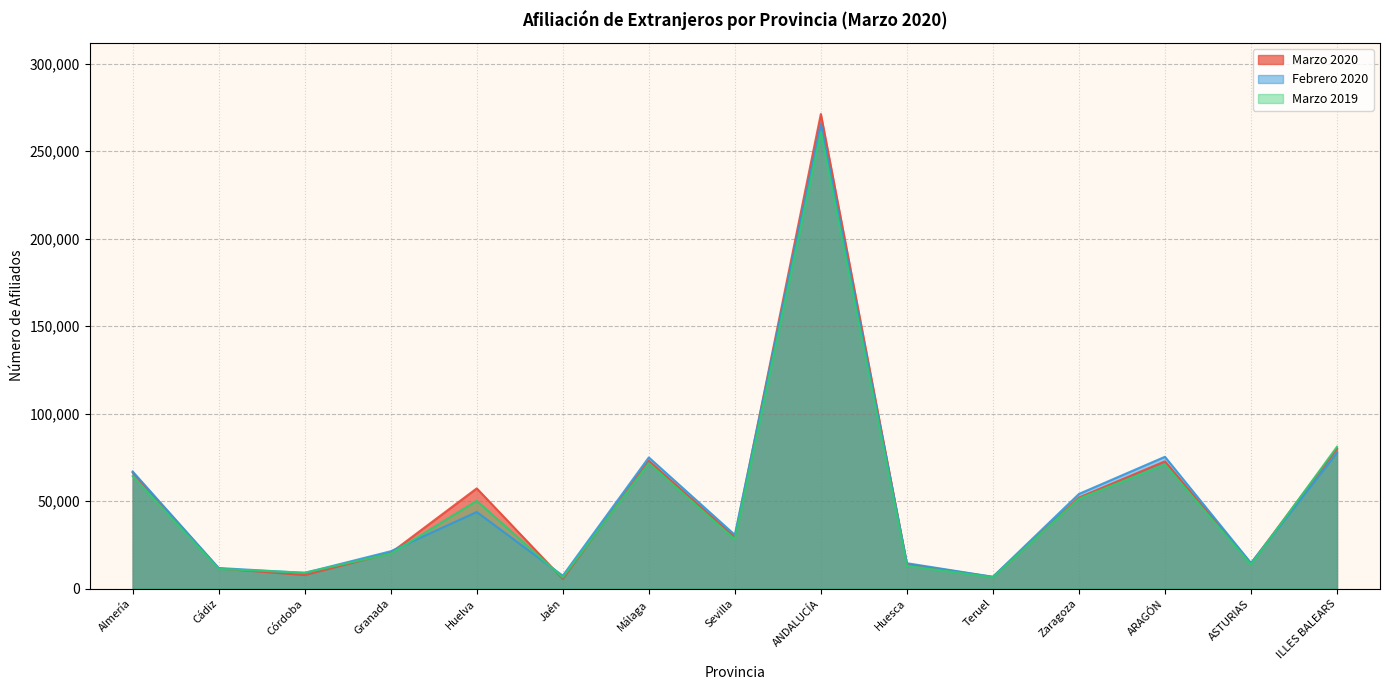

Reading left to right, transcribe all the data shown in this chart.

Marzo 2020: 66347.9	11512.1	7741.9	20388.1	57279.3	5564.0	73062.0	29361.5	271257.0	14016.2	6664.6	52048.5	72729.3	14339.4	80078.5
Febrero 2020: 66916.8	11759.6	8955.1	21334.6	43771.4	7355.4	74956.9	30707.5	265757.3	14508.7	6731.4	54085.8	75325.9	14616.7	77625.6
Marzo 2019: 64281.6	11257.9	9092.8	19967.6	50152.4	6370.8	71679.9	28125.4	260928.4	13008.0	6482.0	51375.2	70865.3	13731.3	81051.7